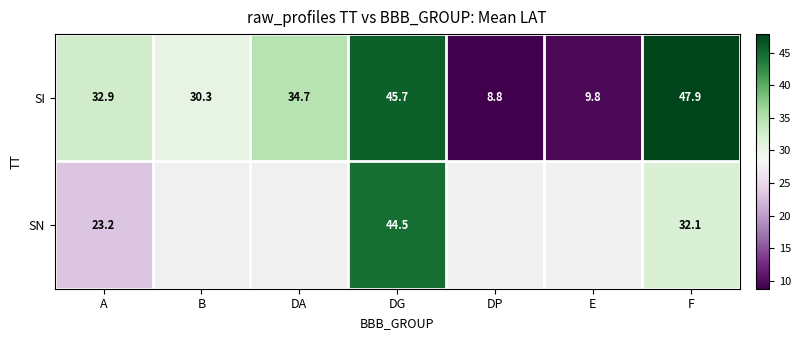

Where does the SI series first go above 32?

A